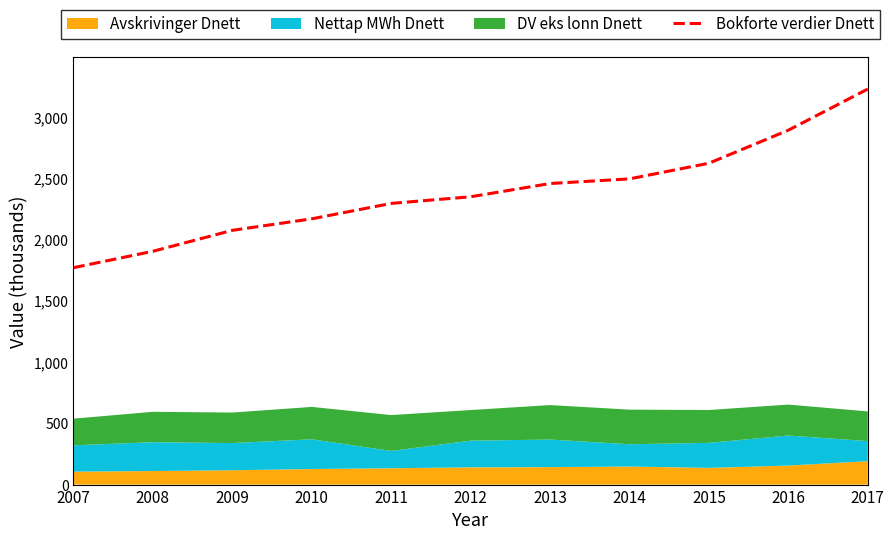

Reading left to right, what are all the values shown in this chart?

2007=1769.8	2008=1903.7	2009=2074.7	2010=2168.5	2011=2294.2	2012=2348.5	2013=2456.5	2014=2494.4	2015=2622.1	2016=2891.5	2017=3227.3